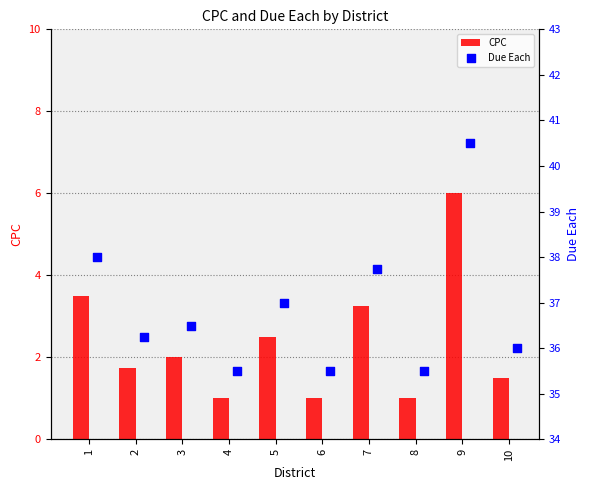

Which series contains the highest Y value?

Due Each